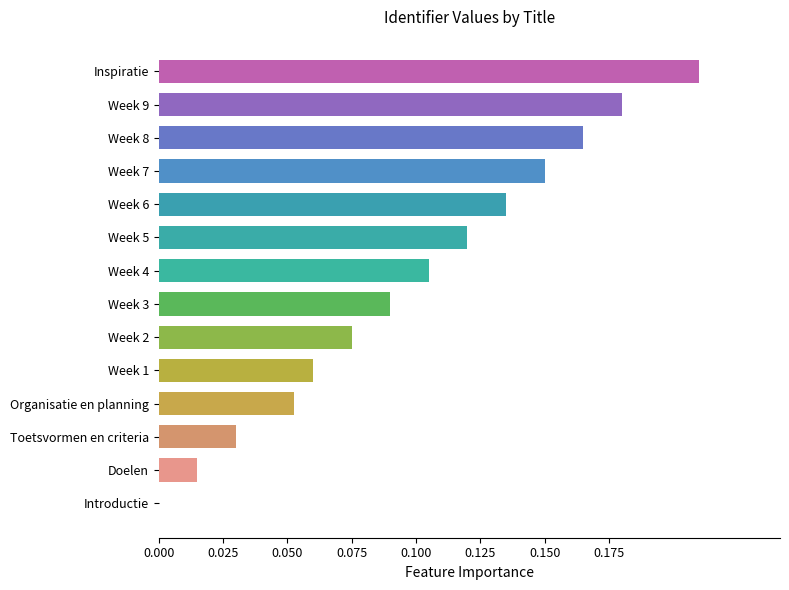

How many data points does each series have?

14